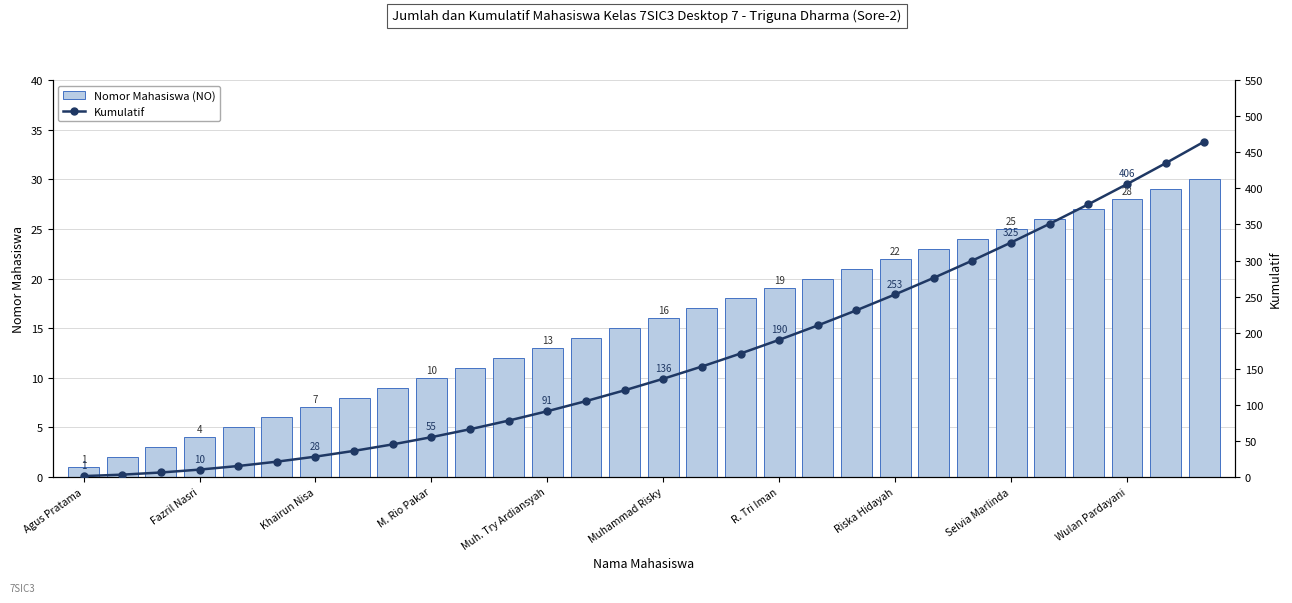

Rank the series by their maximum value, from lowest to highest.

Nomor Mahasiswa (NO), Kumulatif